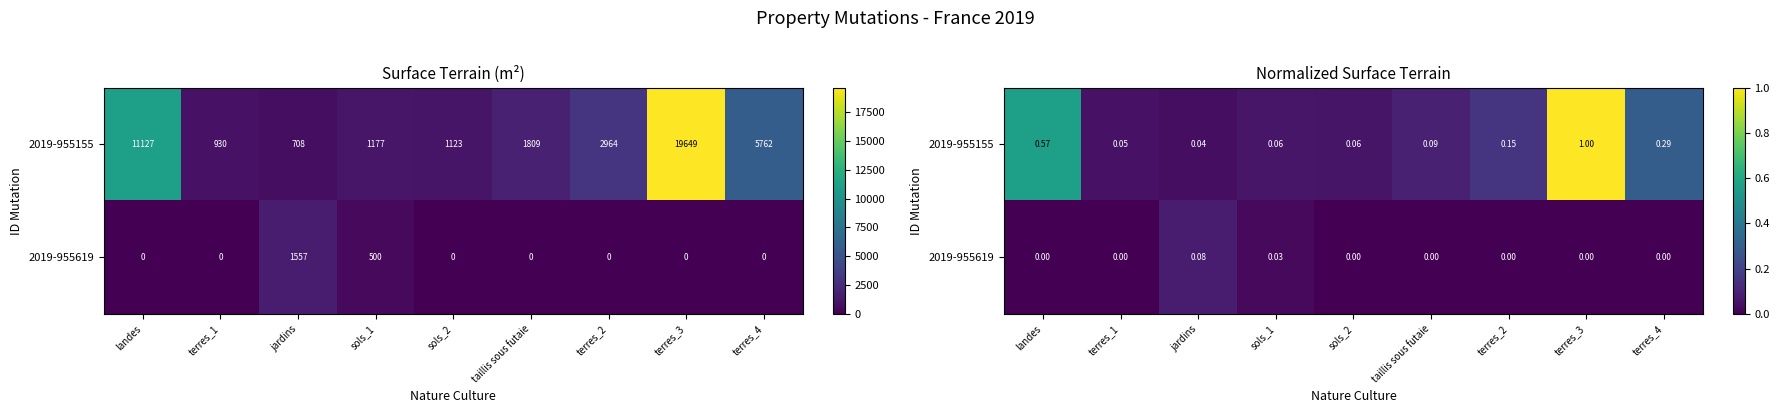

What is the difference between the maximum and minimum values in the 2019-955619 series?

0.1